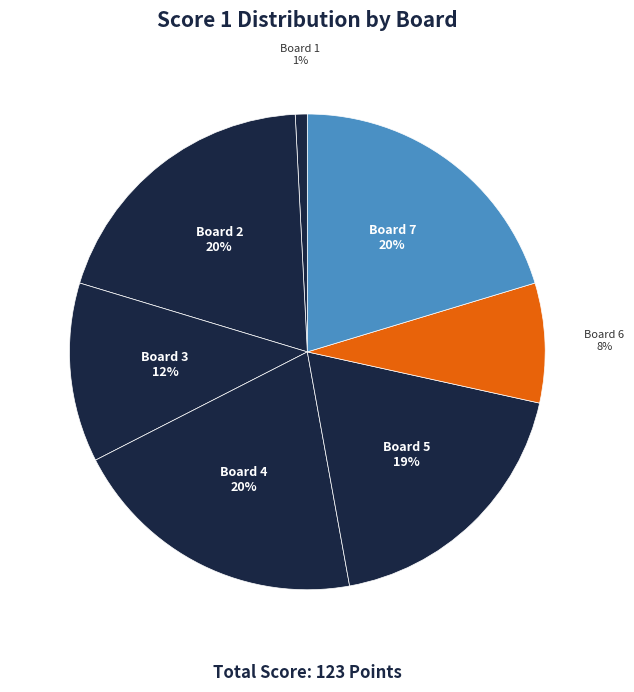

Which has a higher value, Board 1 or Board 6?

Board 6